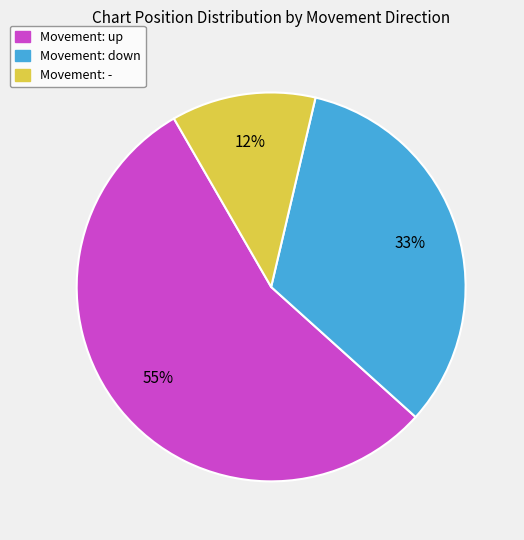

To the nearest percent, what is the average slice percentage?

33%